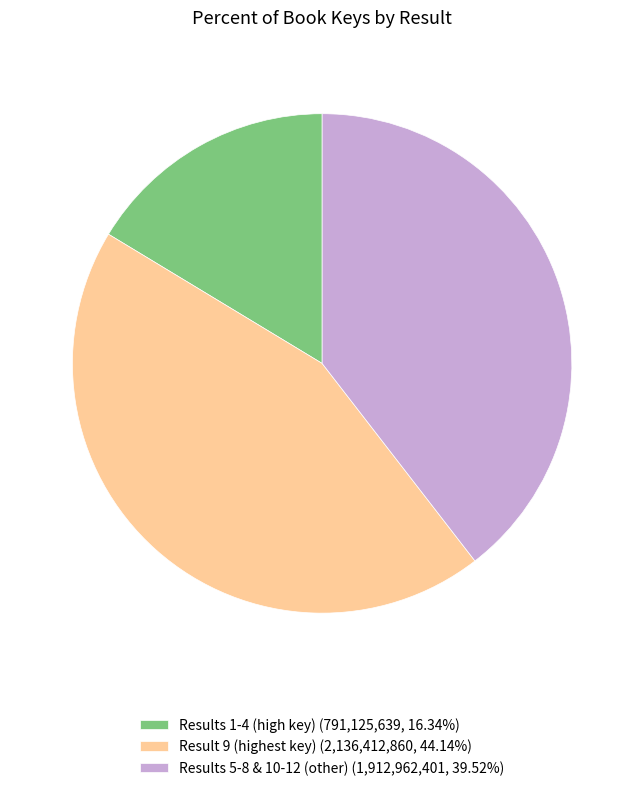

How many segments does this pie chart have?

3